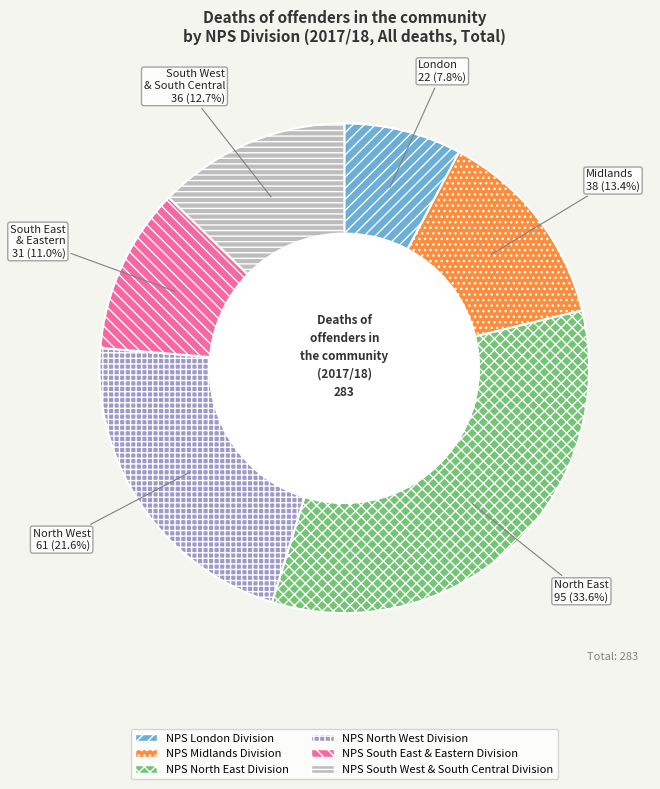

To the nearest percent, what portion does NPS South East & Eastern Division represent?

11%